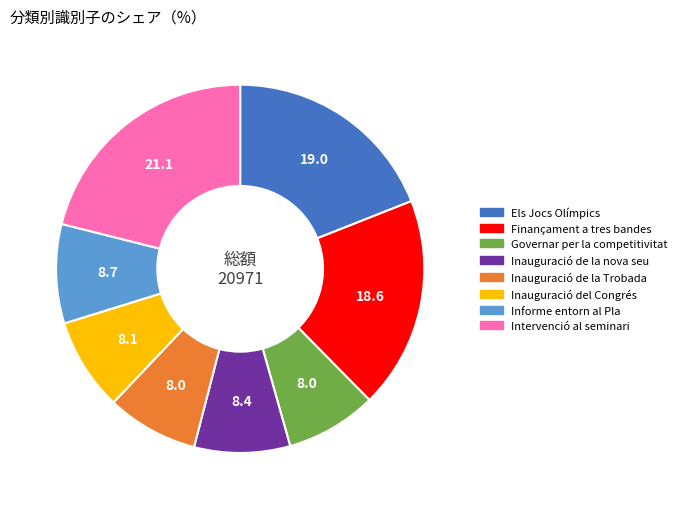

Which has a higher value, Inauguració de la Trobada or Informe entorn al Pla?

Informe entorn al Pla